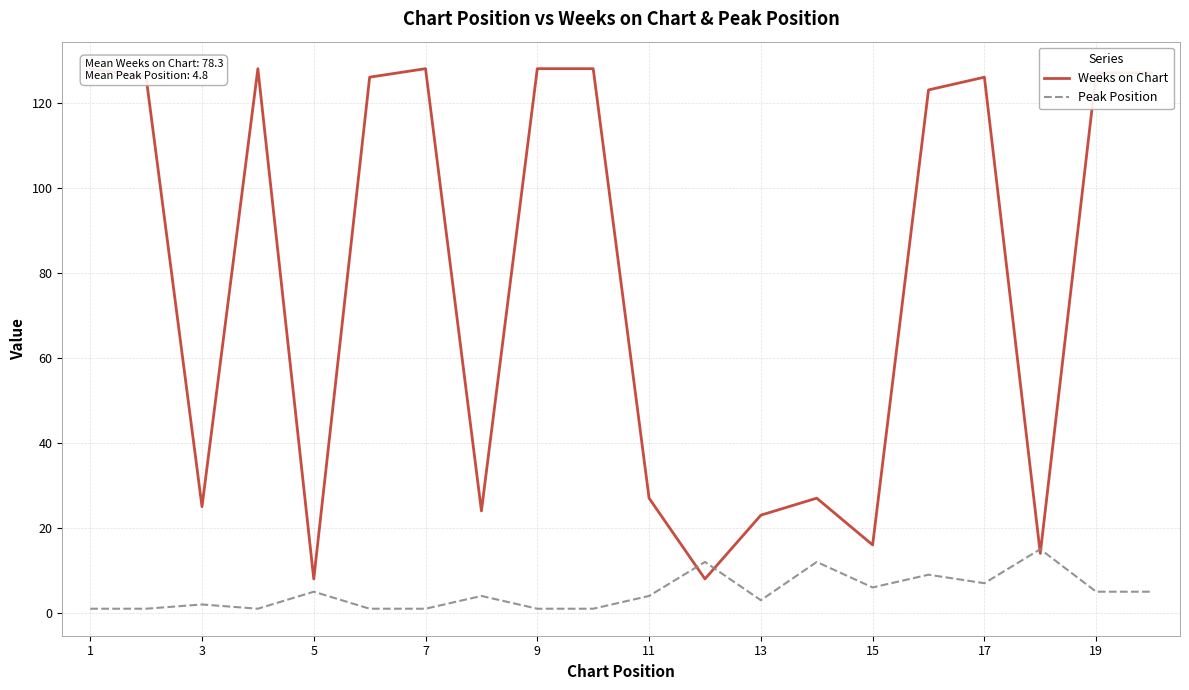

True or false: Peak Position has a value of 5 at 19.

True